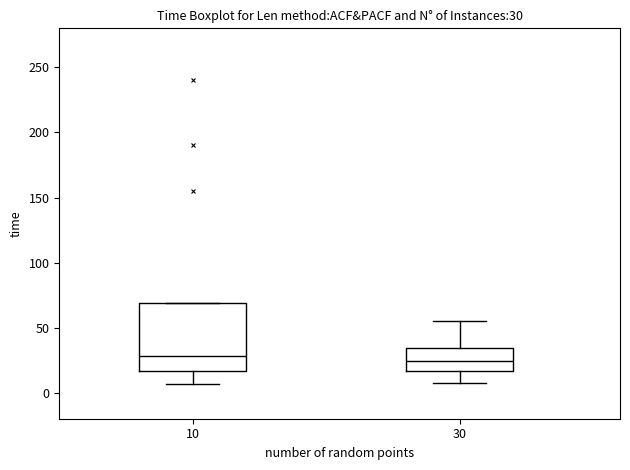

Which box is the tallest, from its lower edge to its upper edge?

10